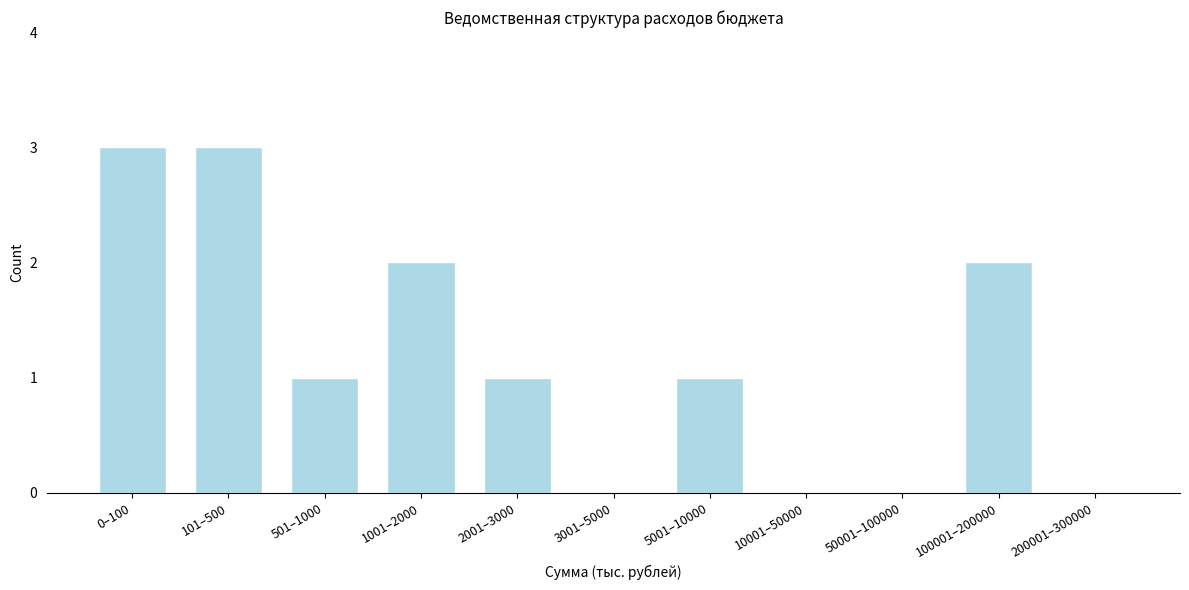

Reading left to right, list all the values displayed in this chart.

0–100=3	101–500=3	501–1000=1	1001–2000=2	2001–3000=1	3001–5000=0	5001–10000=1	10001–50000=0	50001–100000=0	100001–200000=2	200001–300000=0